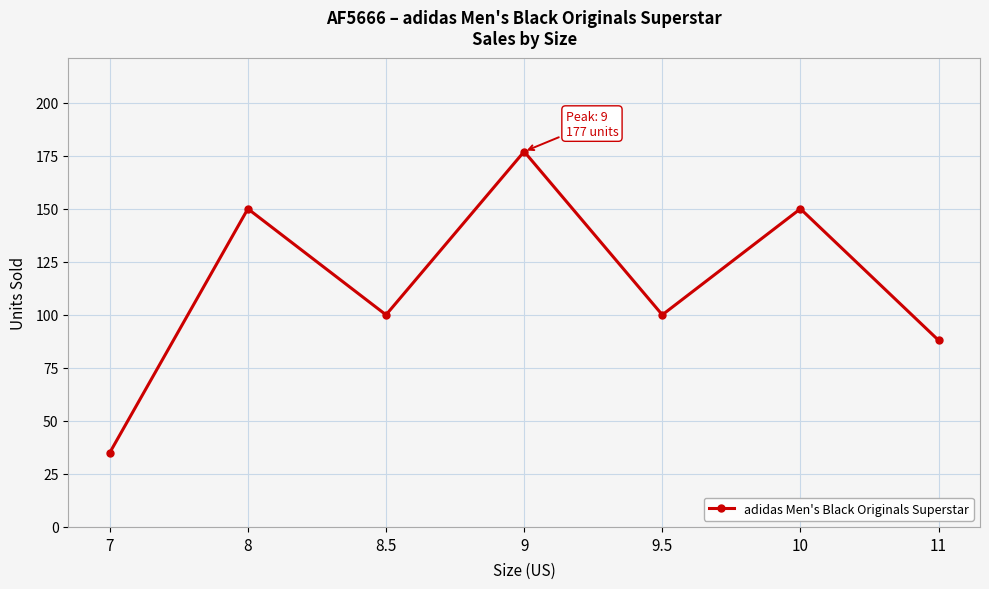

At which category does the chart reach its peak across all series?

9